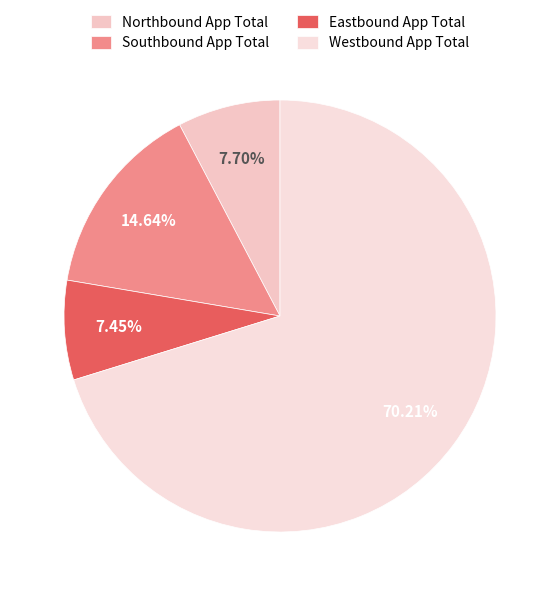

To the nearest percent, what is the difference between the largest and smallest slice percentages?

63%